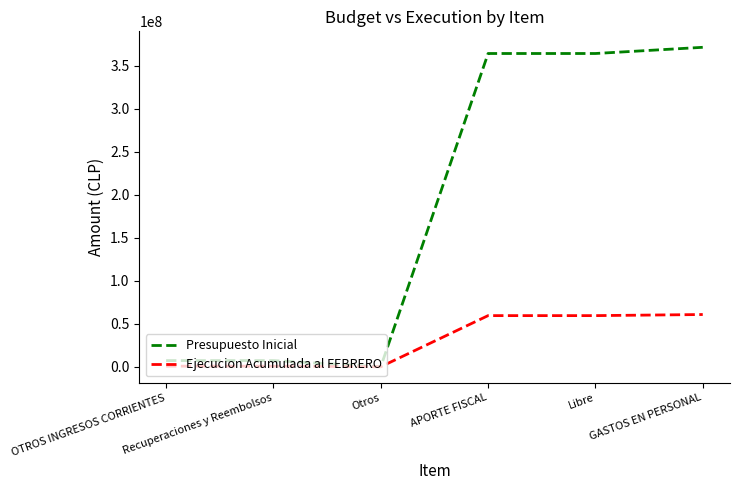

What is the maximum value shown in the chart?

371588885